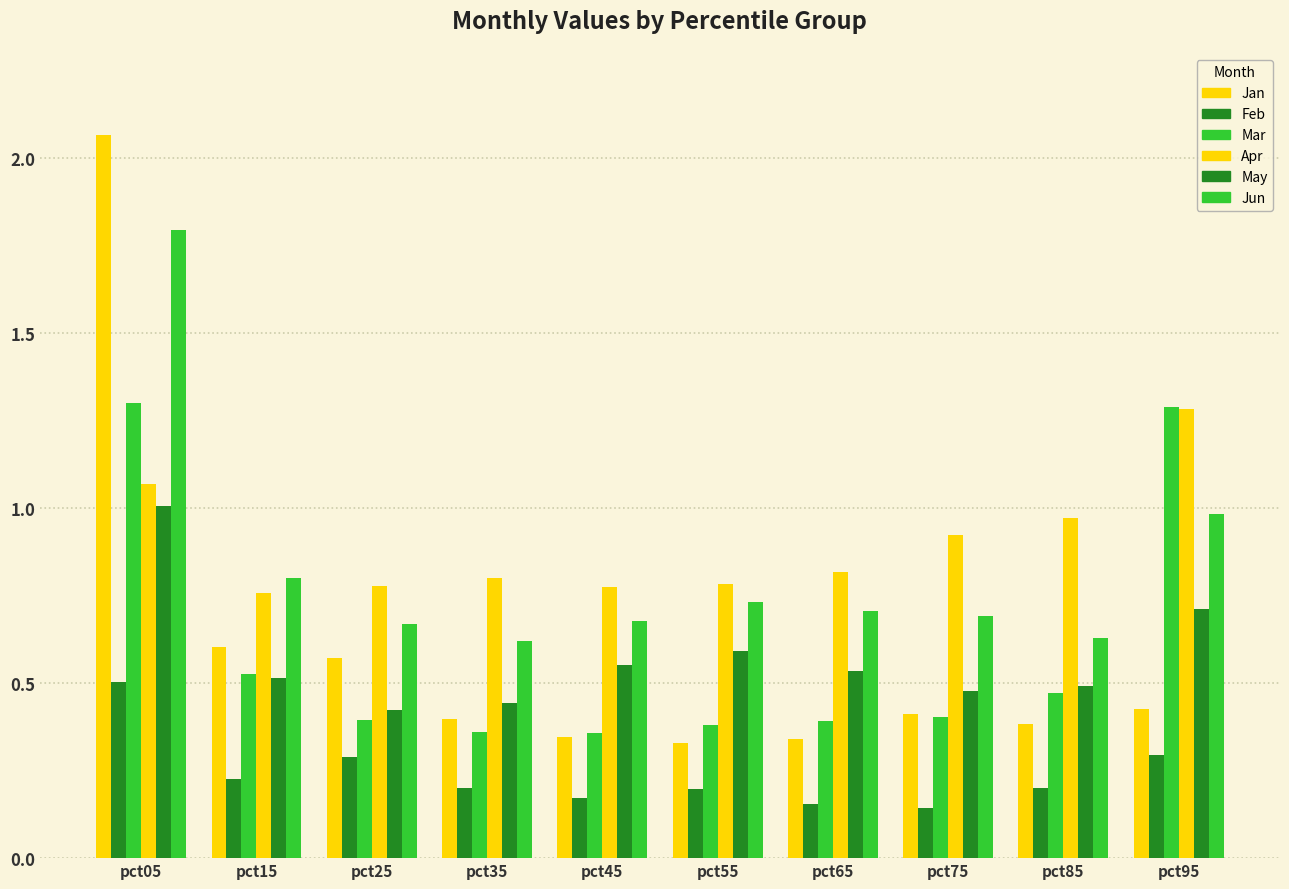

Reading right to left, list all the values displayed in this chart.

Jan: 0.4	0.4	0.4	0.3	0.3	0.3	0.4	0.6	0.6	2.1
Feb: 0.3	0.2	0.1	0.2	0.2	0.2	0.2	0.3	0.2	0.5
Mar: 1.3	0.5	0.4	0.4	0.4	0.4	0.4	0.4	0.5	1.3
Apr: 1.3	1.0	0.9	0.8	0.8	0.8	0.8	0.8	0.8	1.1
May: 0.7	0.5	0.5	0.5	0.6	0.6	0.4	0.4	0.5	1.0
Jun: 1.0	0.6	0.7	0.7	0.7	0.7	0.6	0.7	0.8	1.8